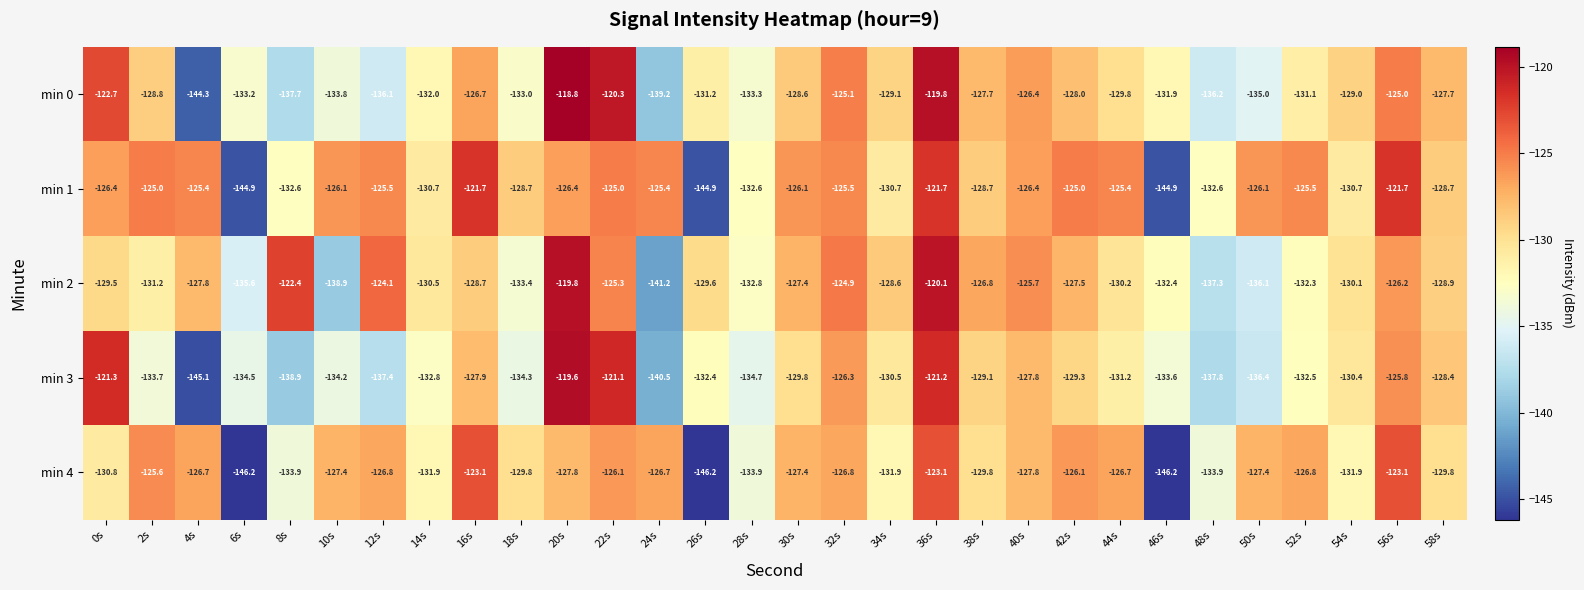

At which category does the chart reach its peak across all series?

20s